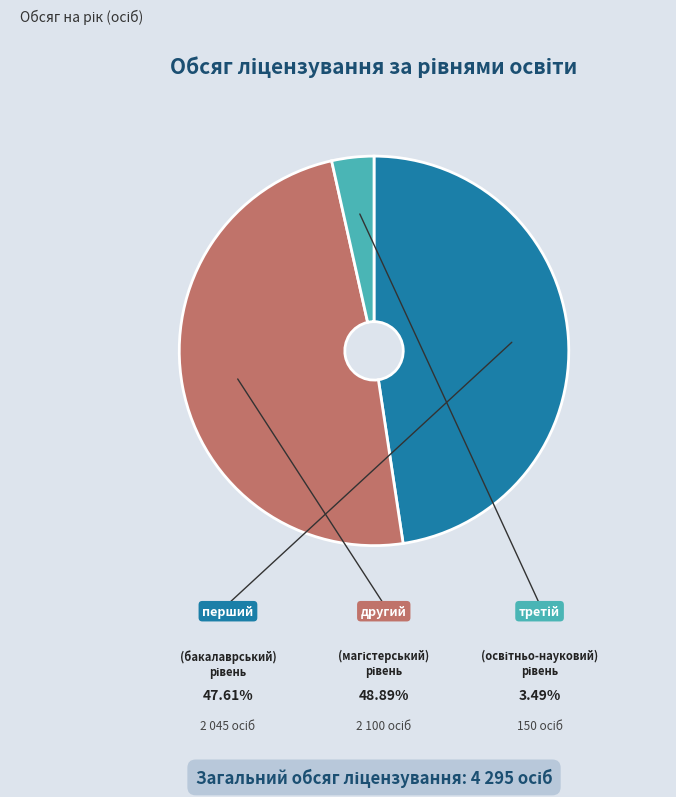

Is there any slice that represents more than half of the pie?

No